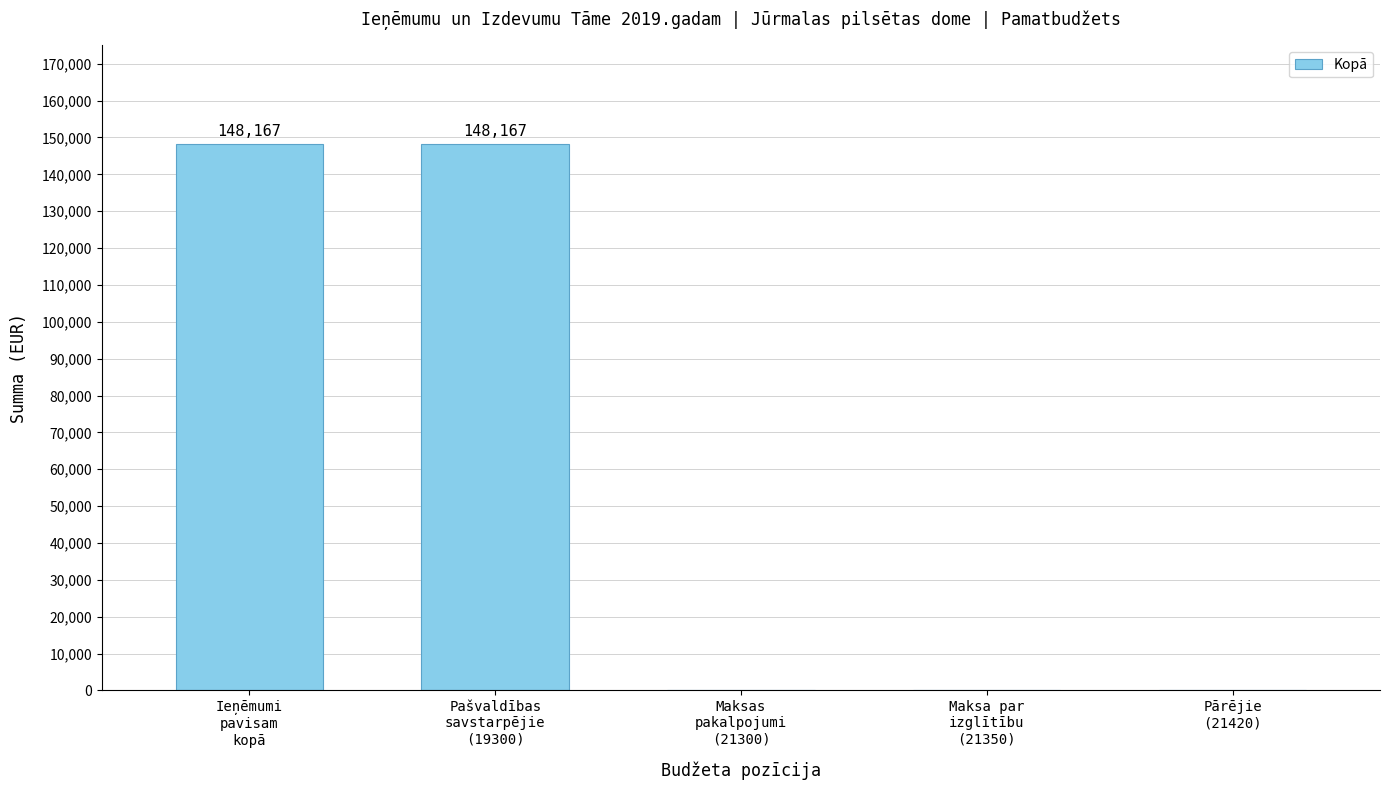

What is the sum of all values?

296334